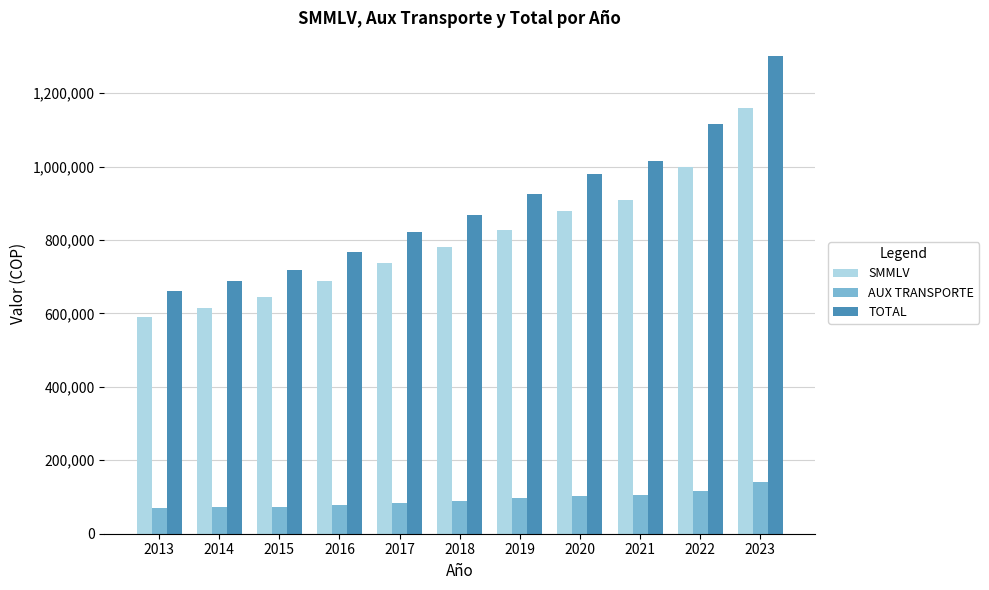

What is the sum of all SMMLV values?

8832709